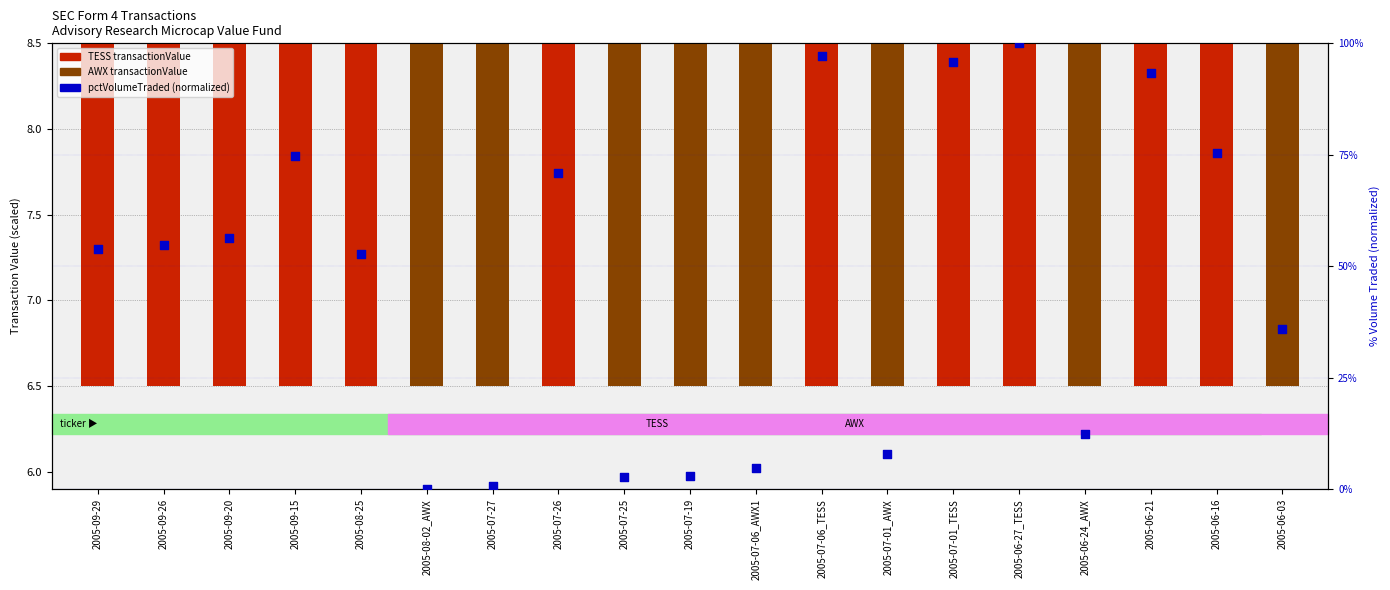

What is the change in value from 2005-09-15 to 2005-07-25?

-72.1